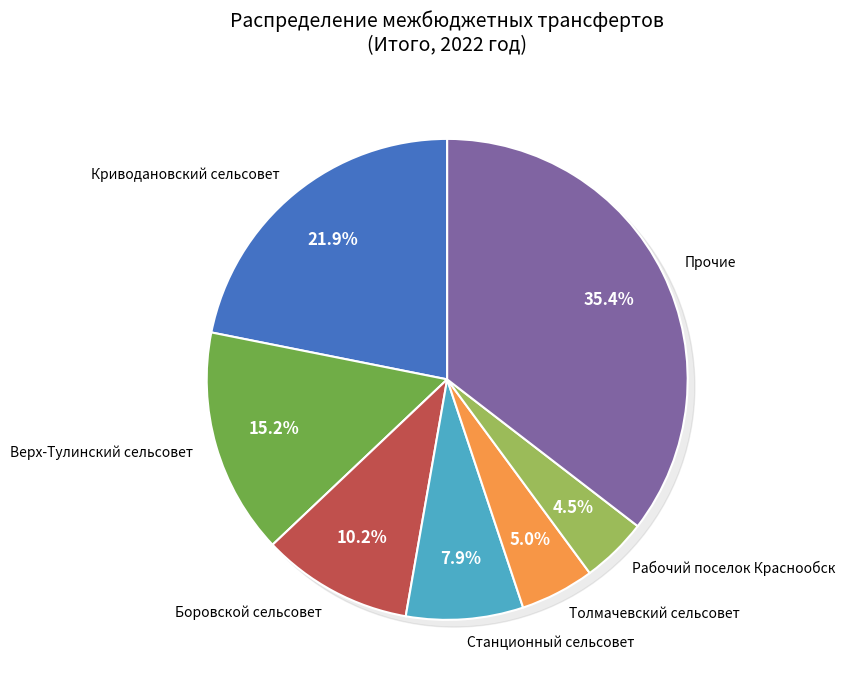

Is there a majority slice in this chart?

No